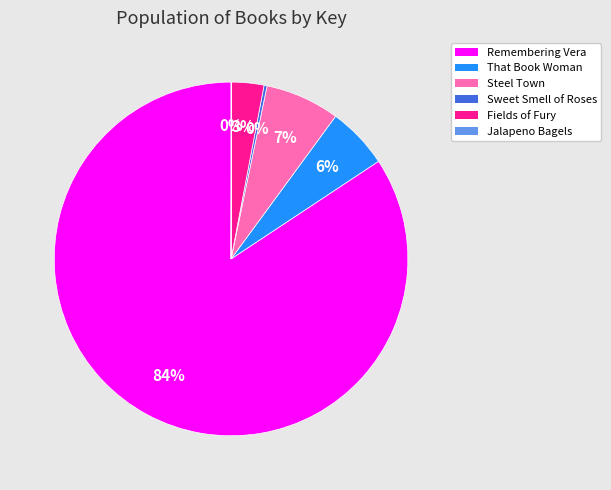

To the nearest percent, what portion does Steel Town represent?

7%